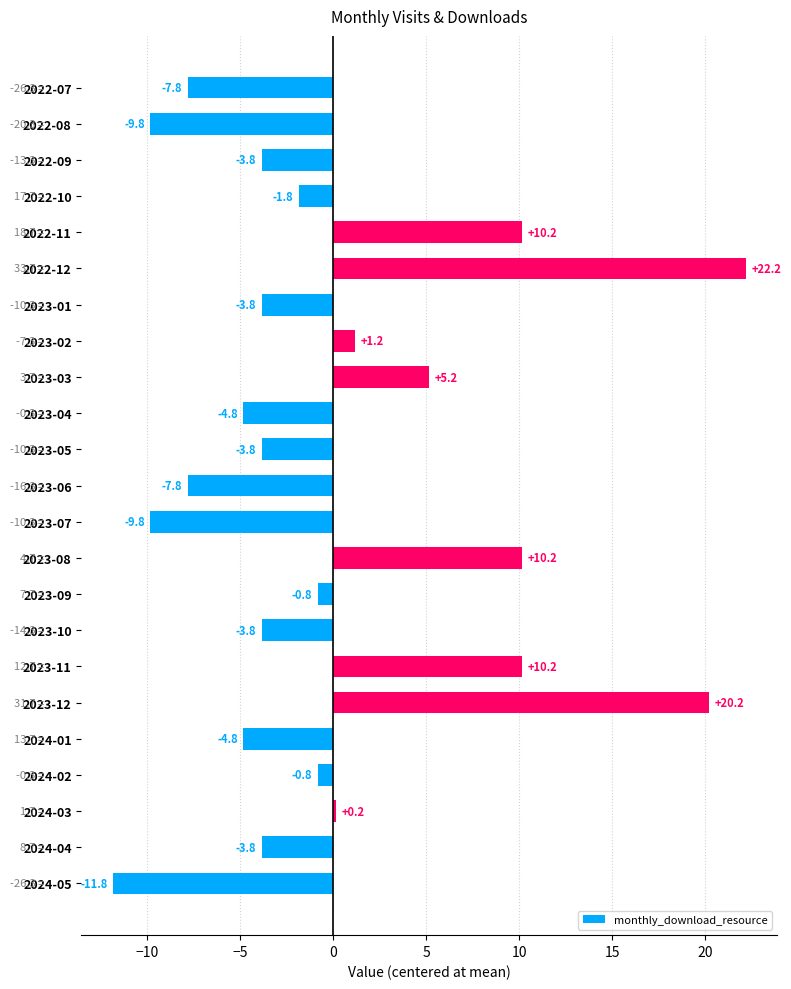

Where is the data nearest to the value 5?

2023-03